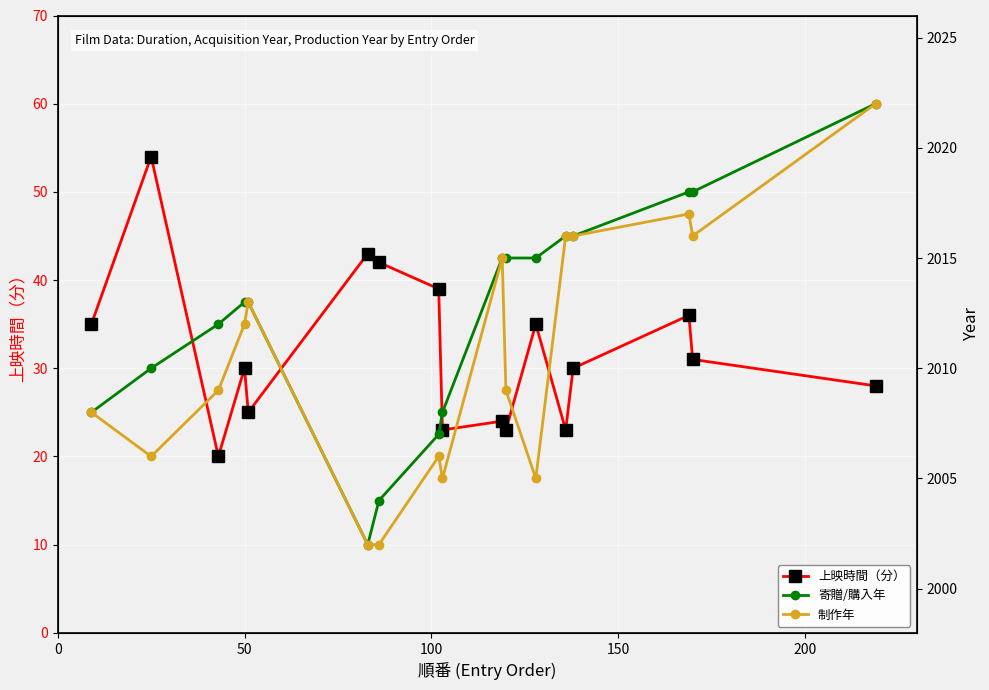

What is the lowest value of the 上映時間（分） series?

20